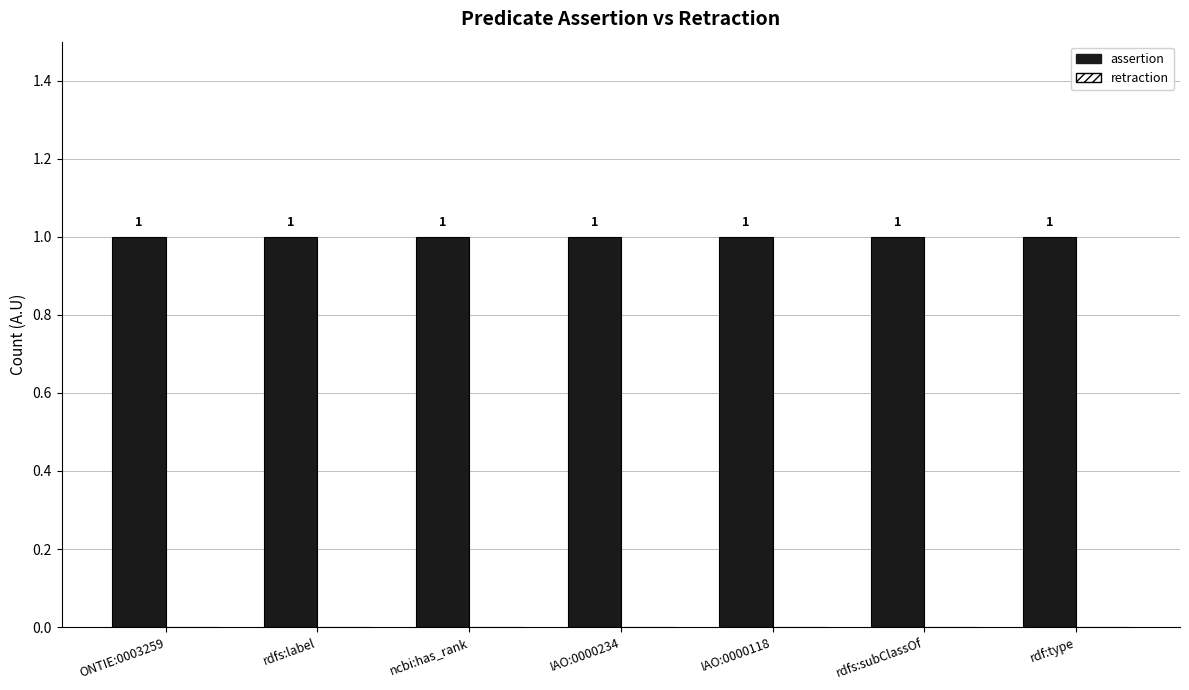

The value of assertion at IAO:0000234 is 1. True or false?

True